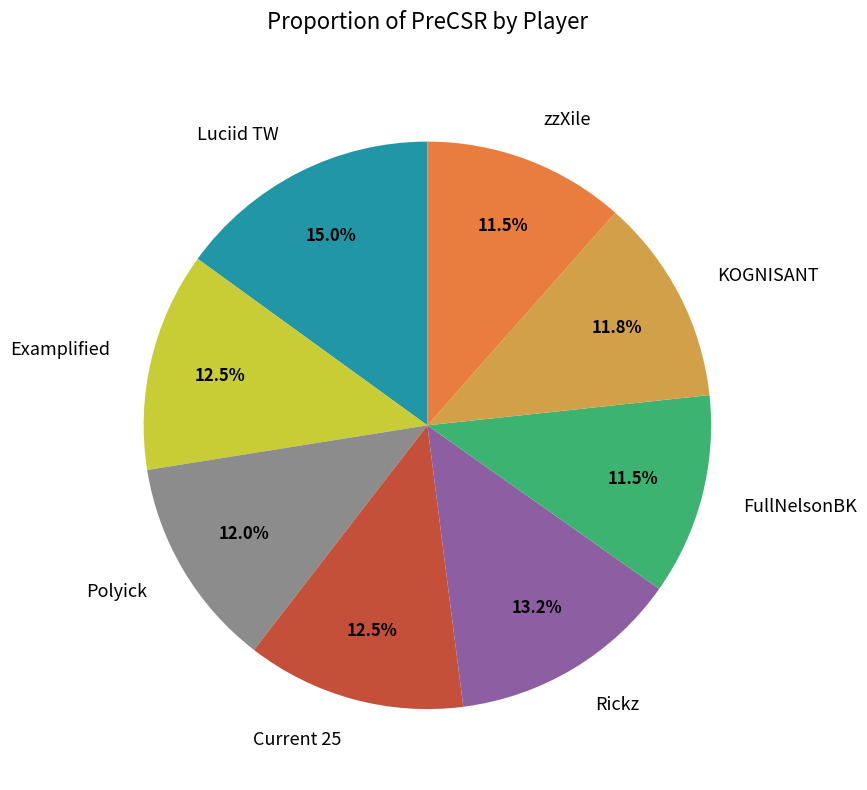

What portion of the pie excludes Luciid TW?

85.0%